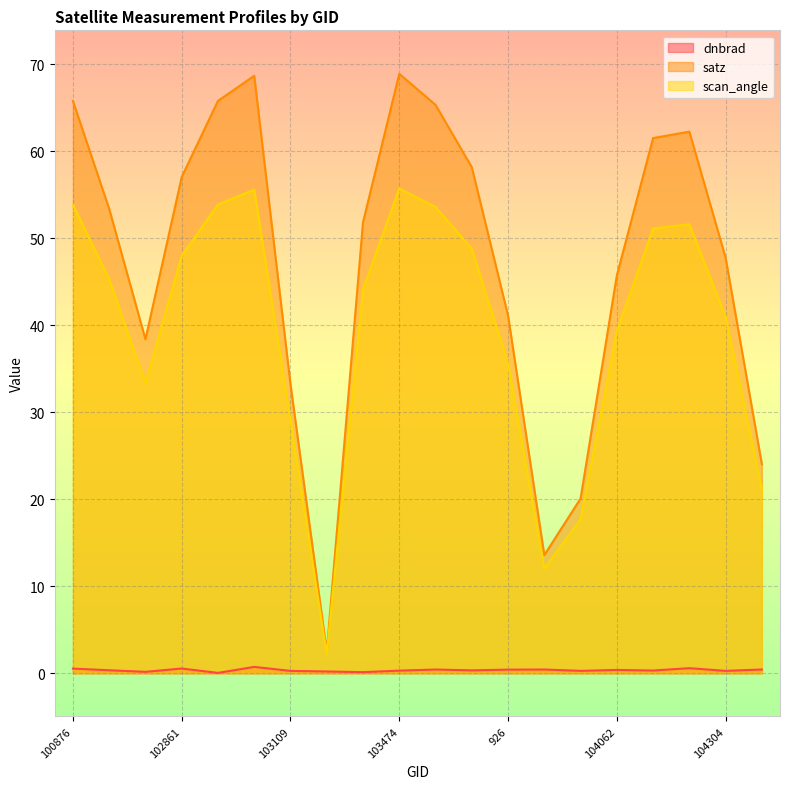

What is the value of the satz point at the 10th from the left?

68.9